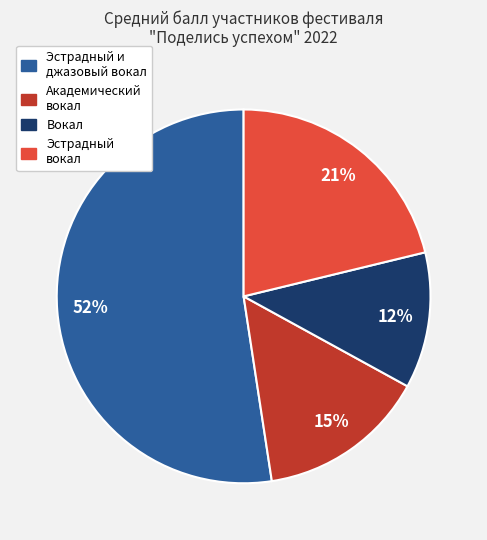

Is there a majority slice in this chart?

Yes